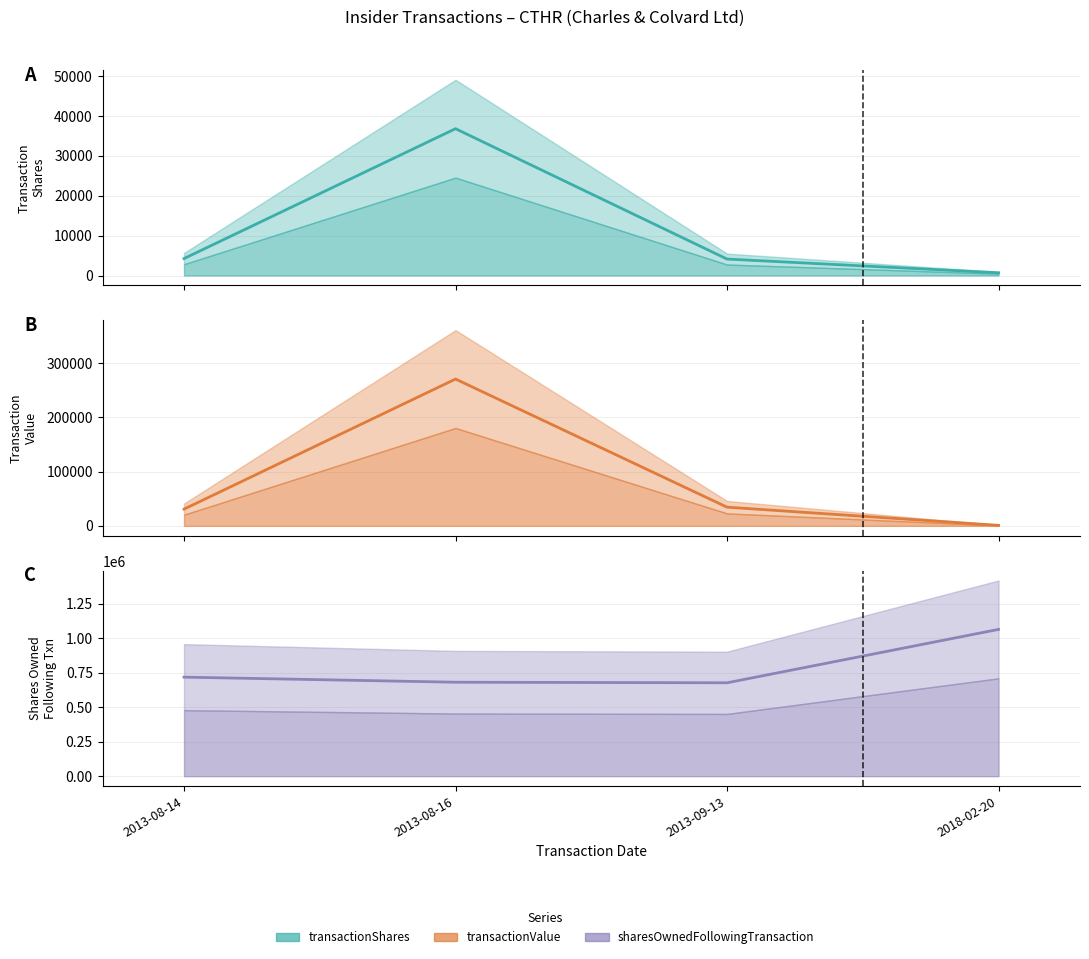

Where is the first local maximum for transactionShares?

2013-08-16